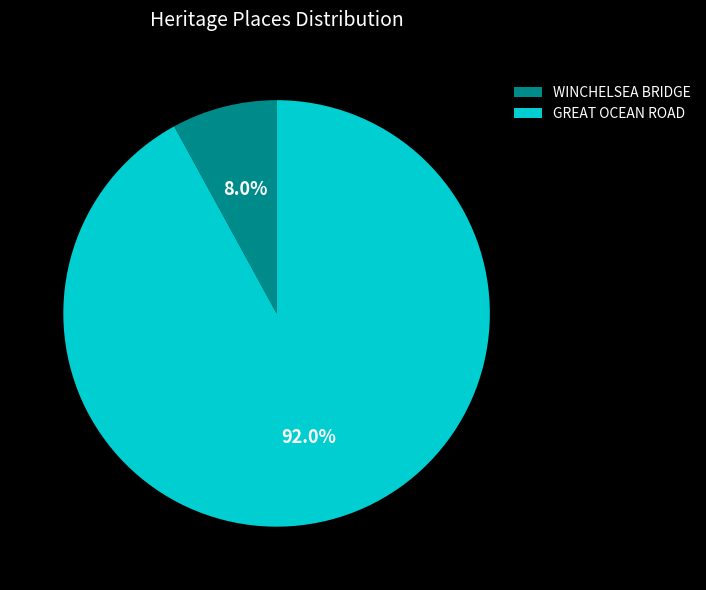

What is the ratio of the value at GREAT OCEAN ROAD to the value at WINCHELSEA BRIDGE?

11.5